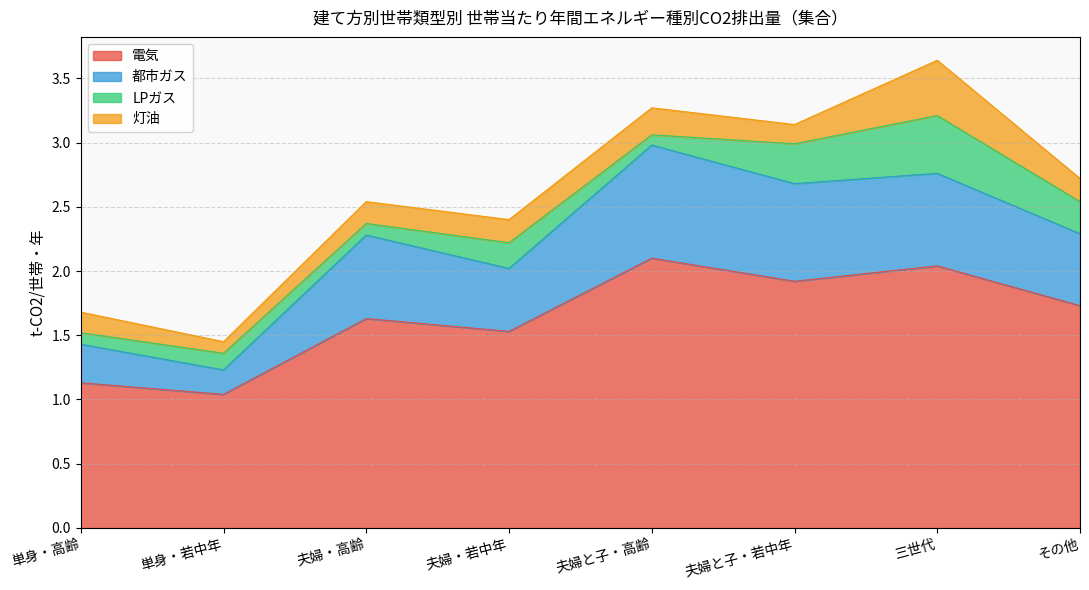

At which category is the sum across all series the highest?

三世代